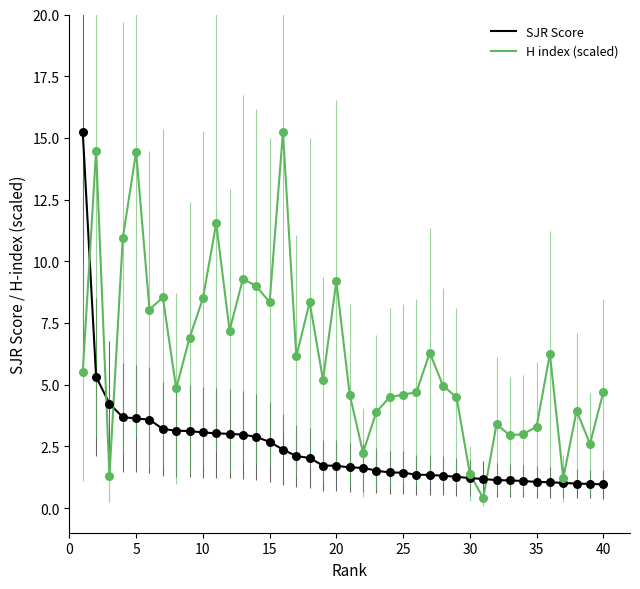

Which series has the largest total across all categories?

H index (scaled)